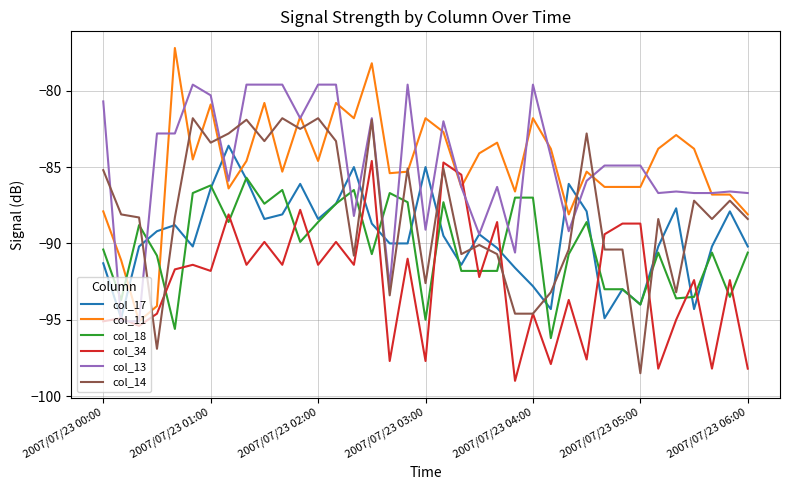

Which series has the largest range (max minus min)?

col_11